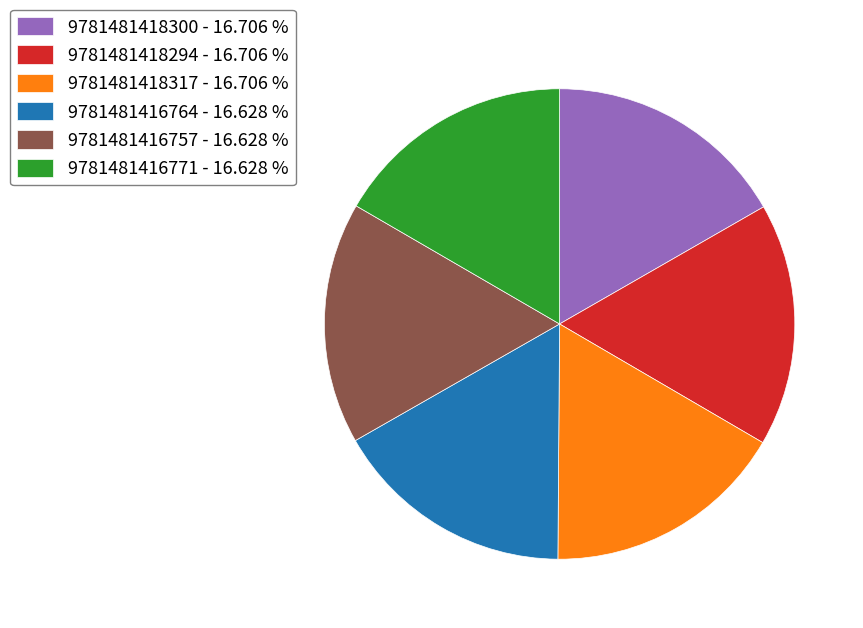

Is the sum of 9781481416757 and 9781481416764 greater than half?

No